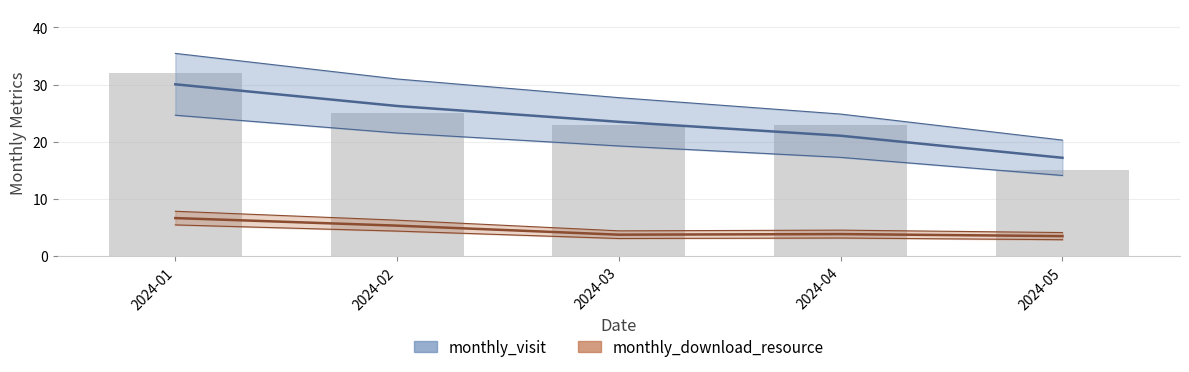

What is the average value?

24